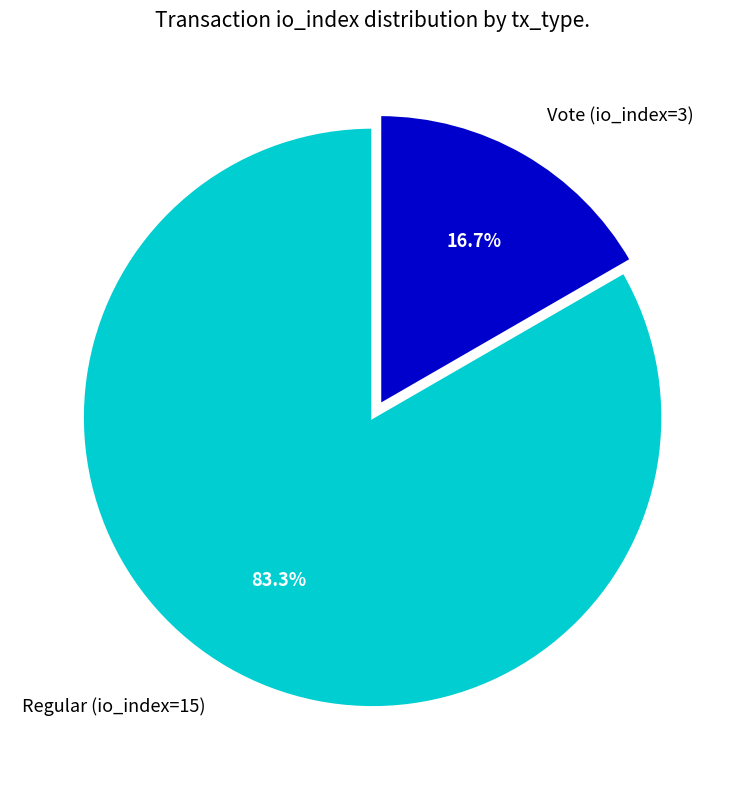

What percentage is NOT represented by Regular (io_index=15)?

16.7%